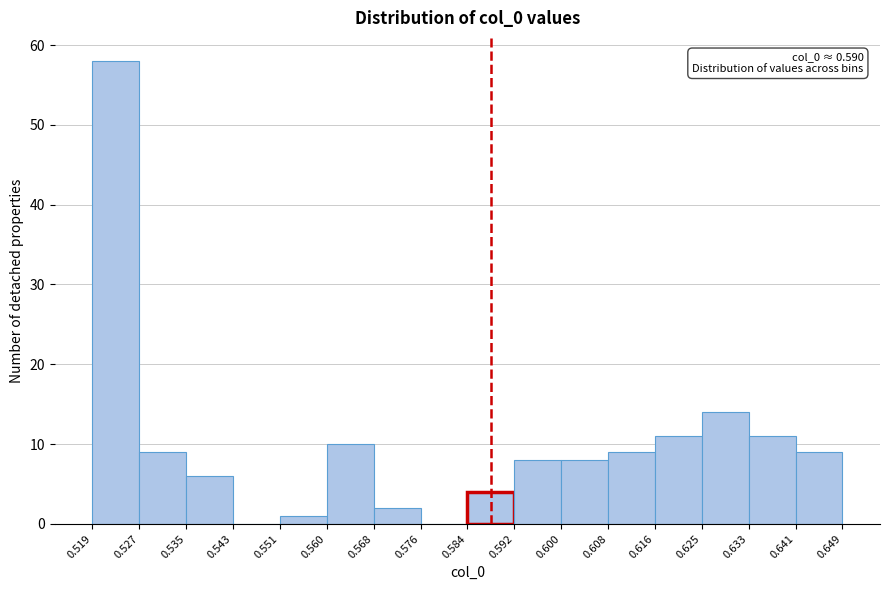

Which range on the x-axis has the tallest bar?

0.519 to 0.527